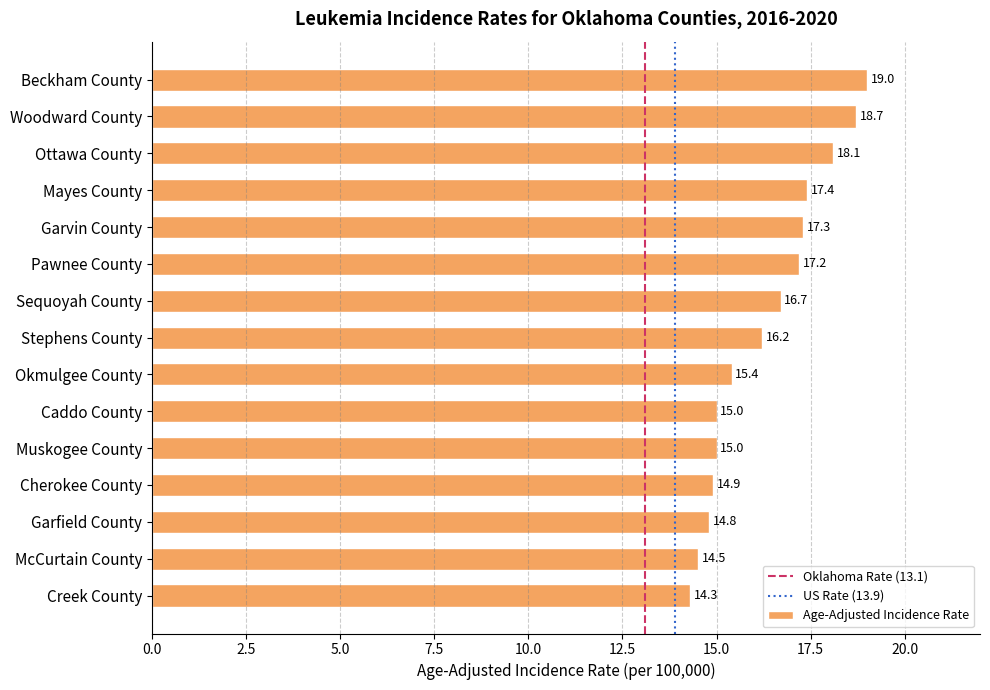

What is the sum of the values at Muskogee County and Pawnee County?

32.2